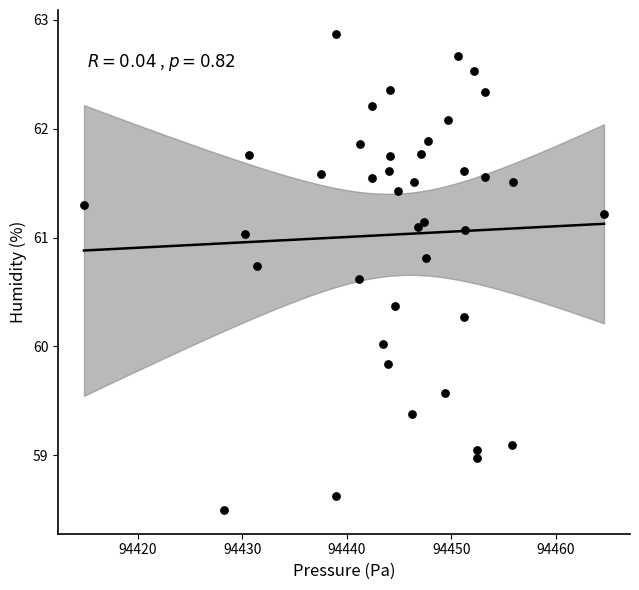

What is the range of X values (max minus min)?

49.7